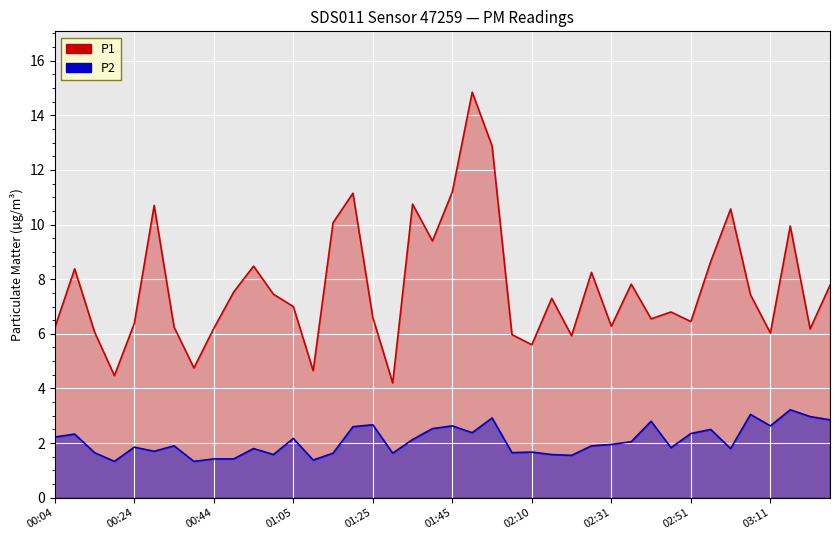

The value of P1 at 03:21 is 11.1. True or false?

False